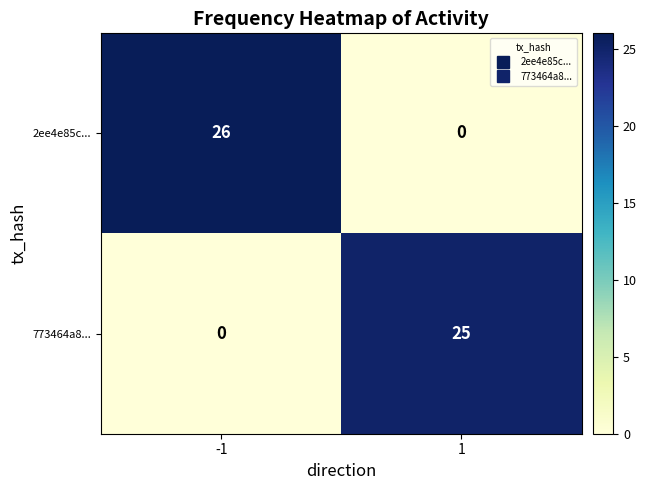

What is the greatest value displayed?

26